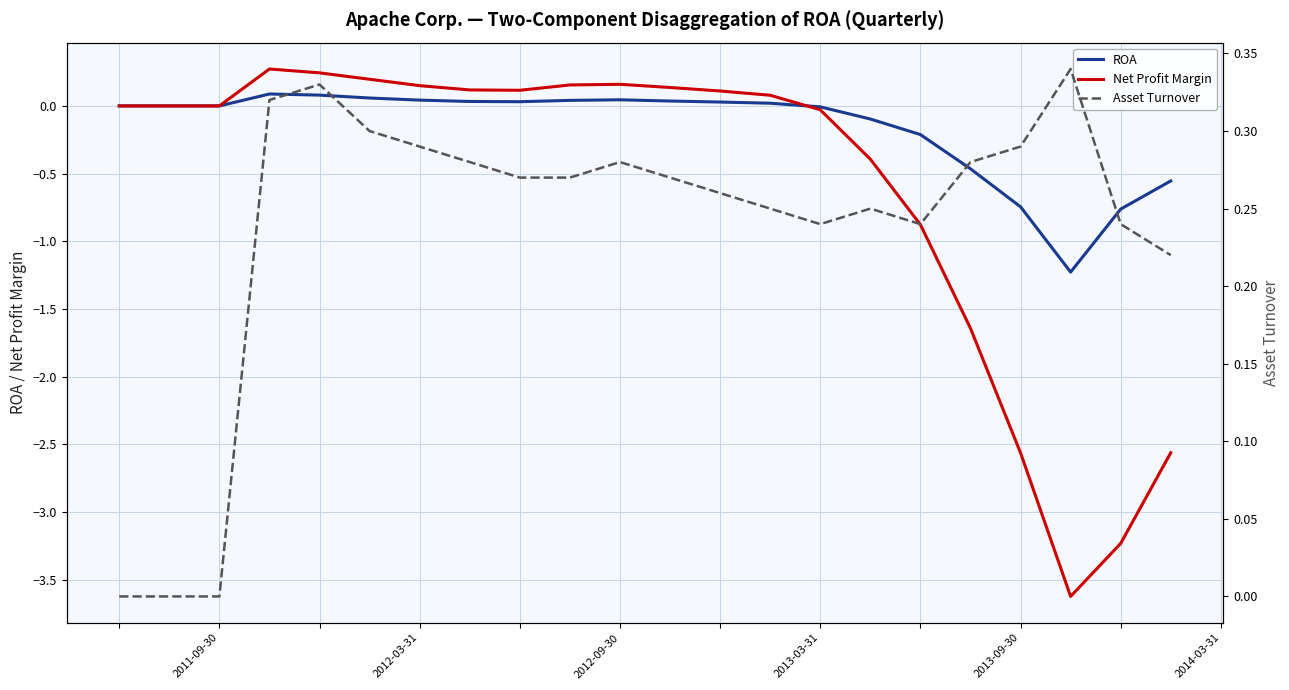

What is the lowest value of the Net Profit Margin series?

-3.6